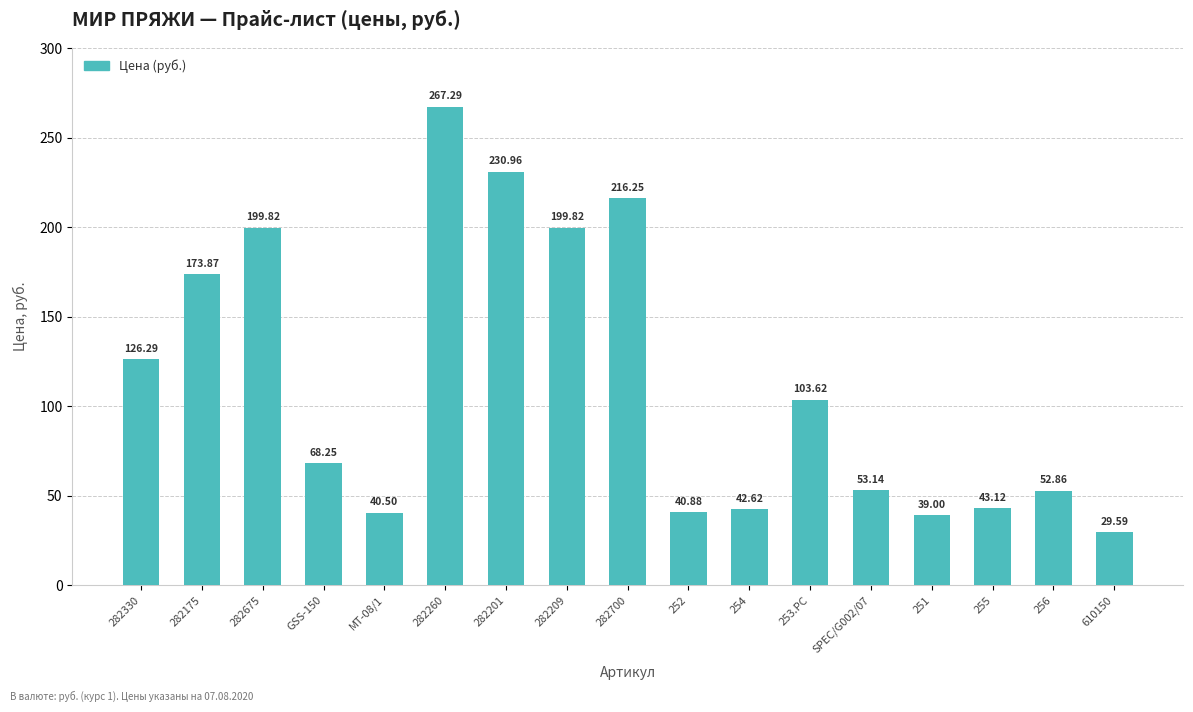

Does the chart contain any negative values?

No